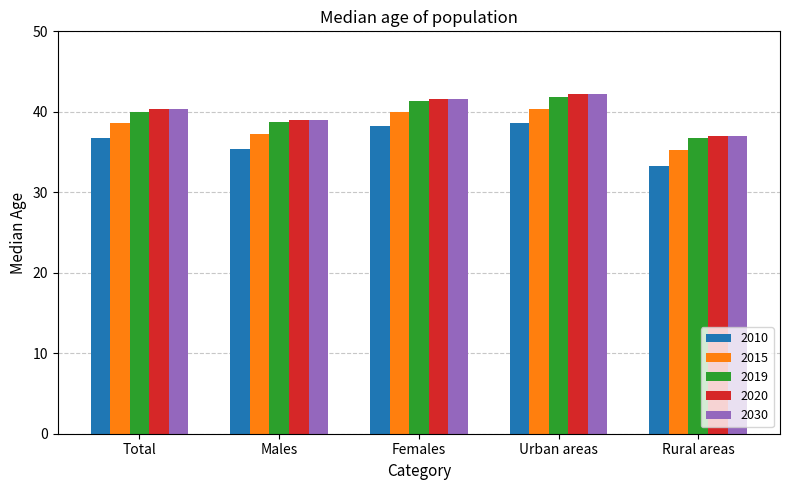

How many groups of bars are there?

5